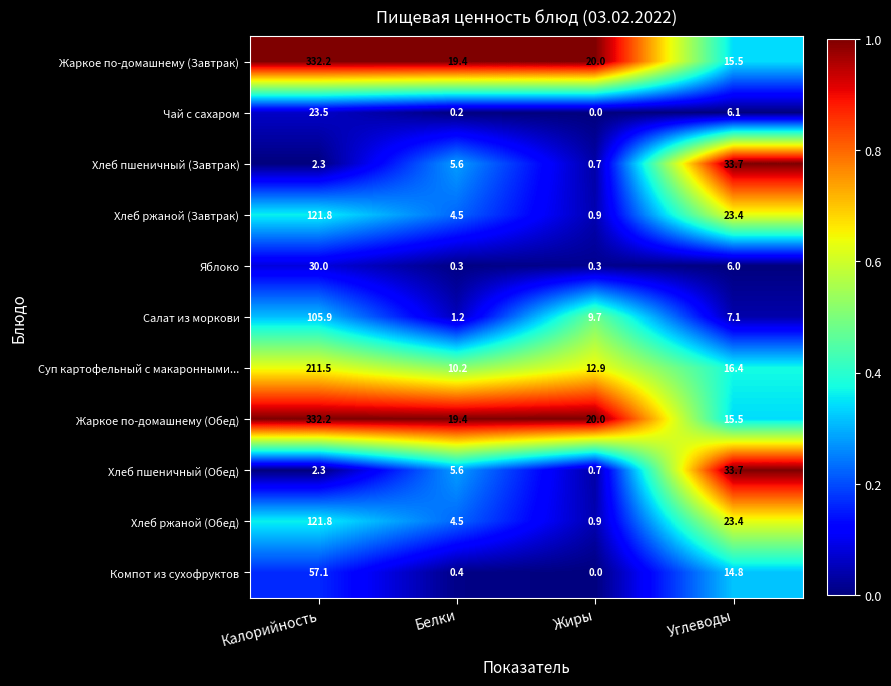

Rank the categories by Жаркое по-домашнему (Обед) value from highest to lowest.

Калорийность, Жиры, Белки, Углеводы